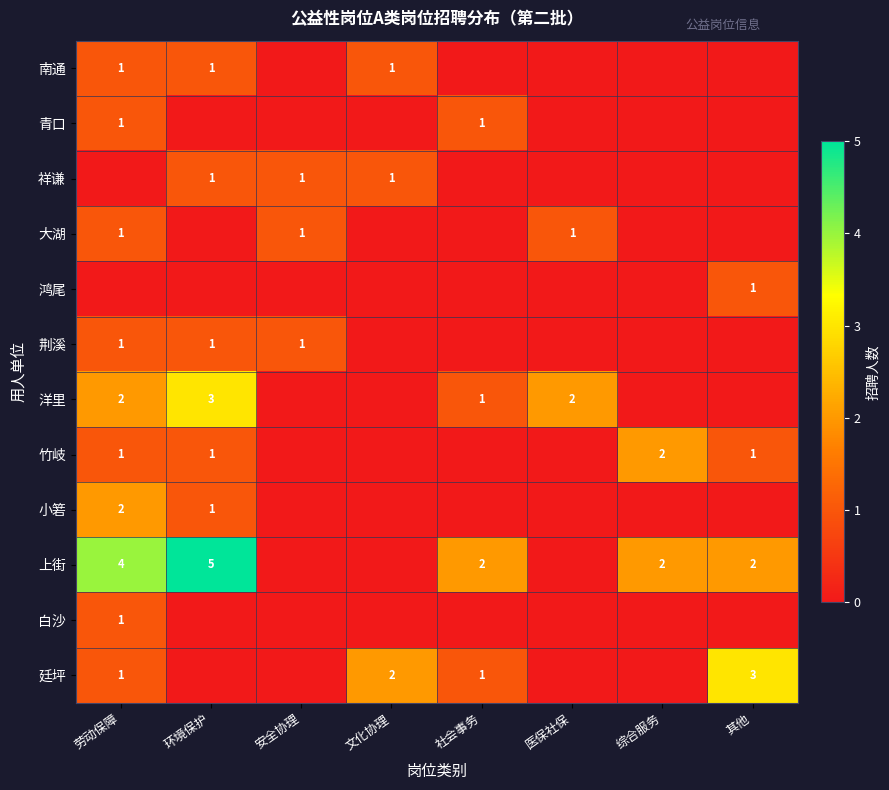

Between 社会事务 and 劳动保障, which is larger?

劳动保障